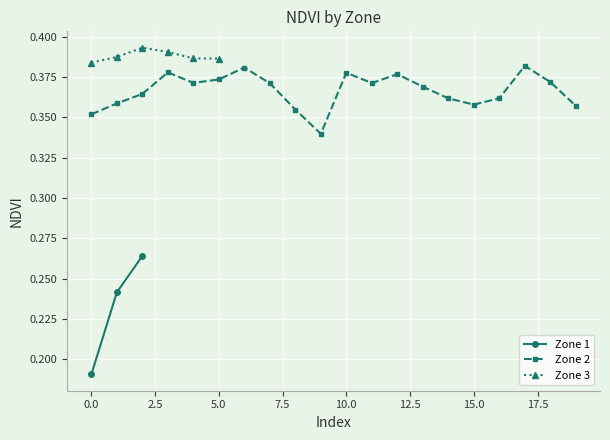

Which series has the largest range (max minus min)?

Zone 1